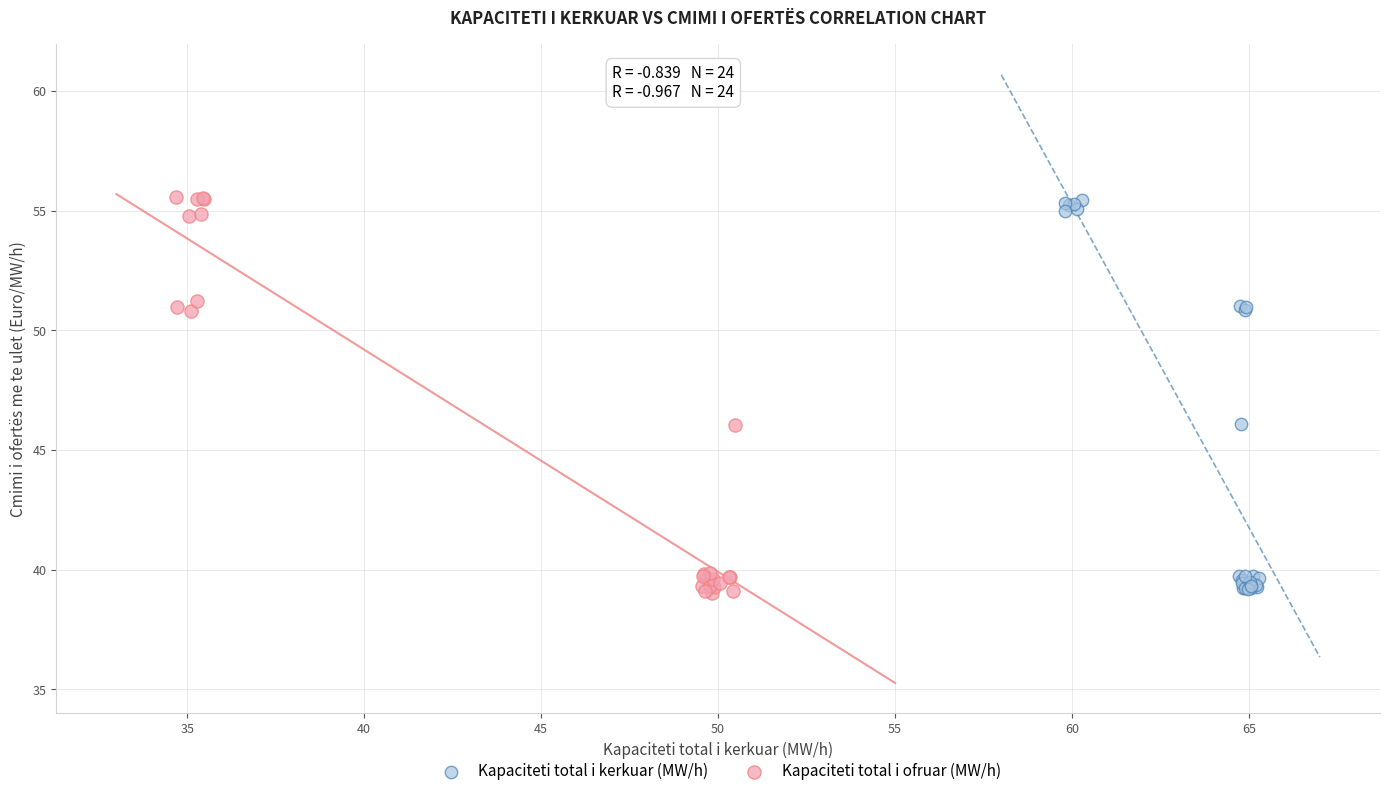

Which series has the largest Y range (max minus min)?

Kapaciteti total i ofruar (MW/h)